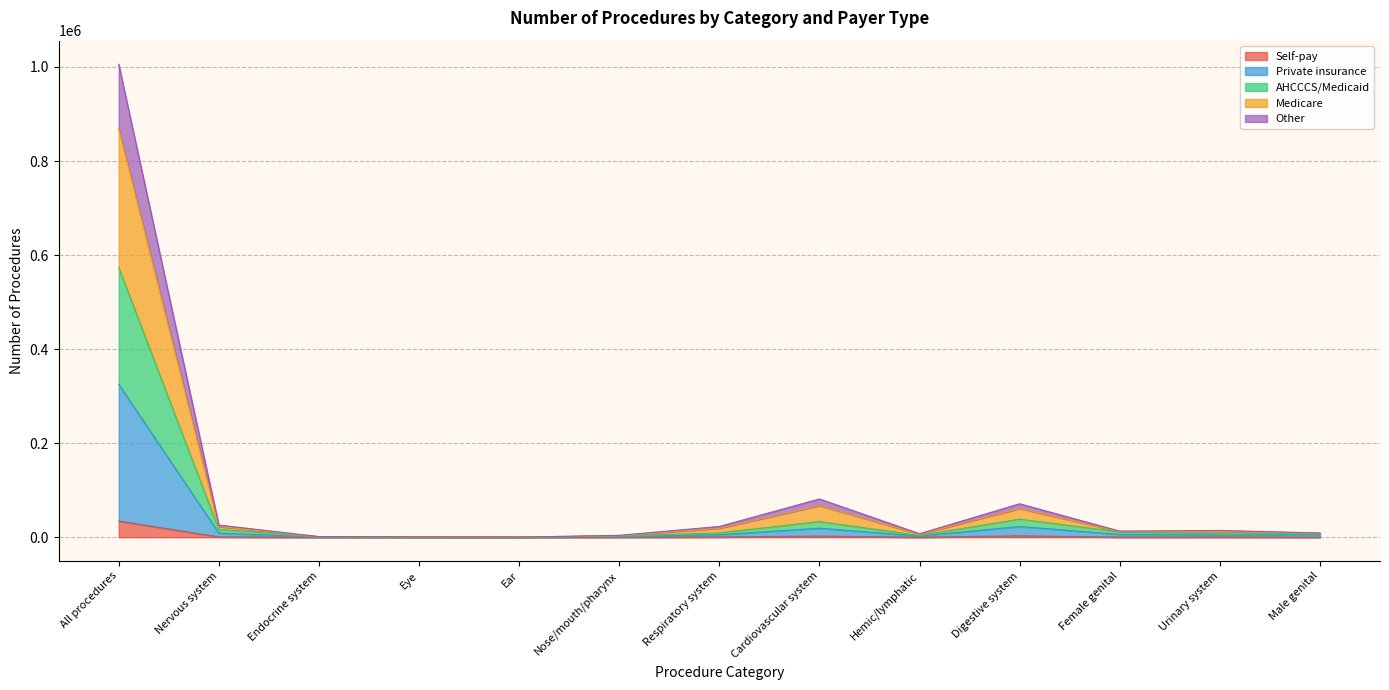

What is the label of the 10th point from the right?

Eye